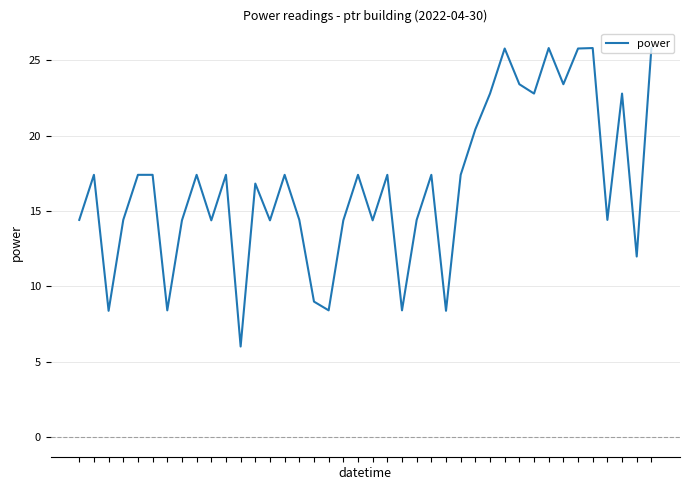

What is the smallest value displayed?

6.0